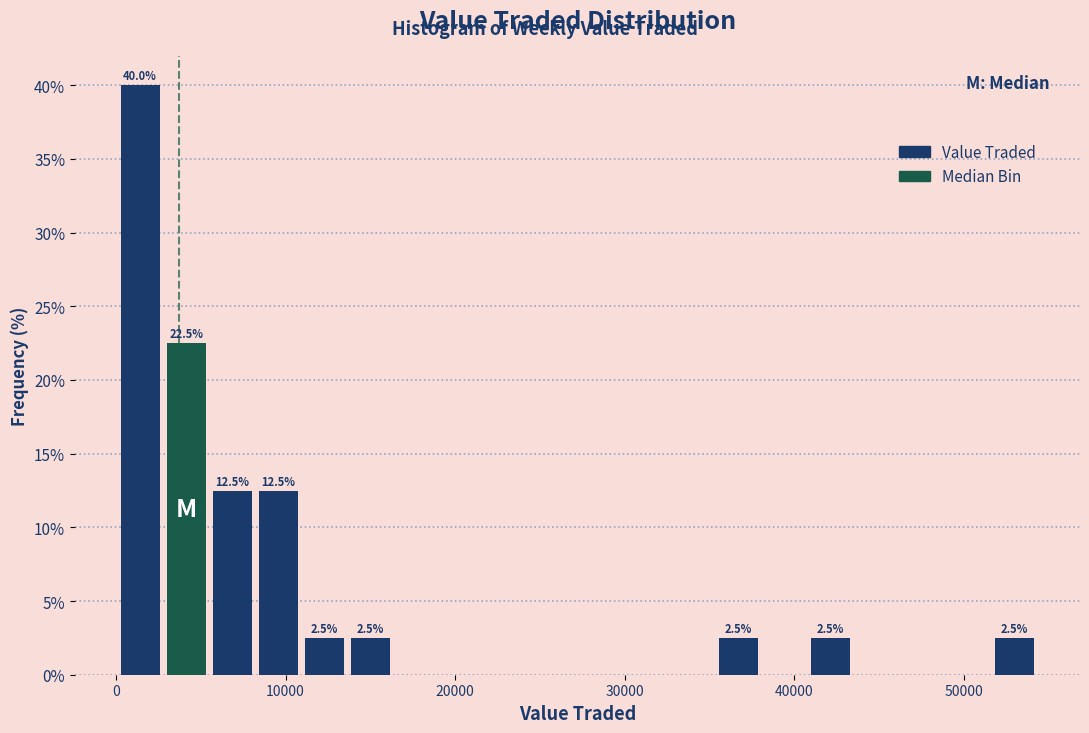

Read against the x-axis, roughly where is the centre of the tallest bar?

1000